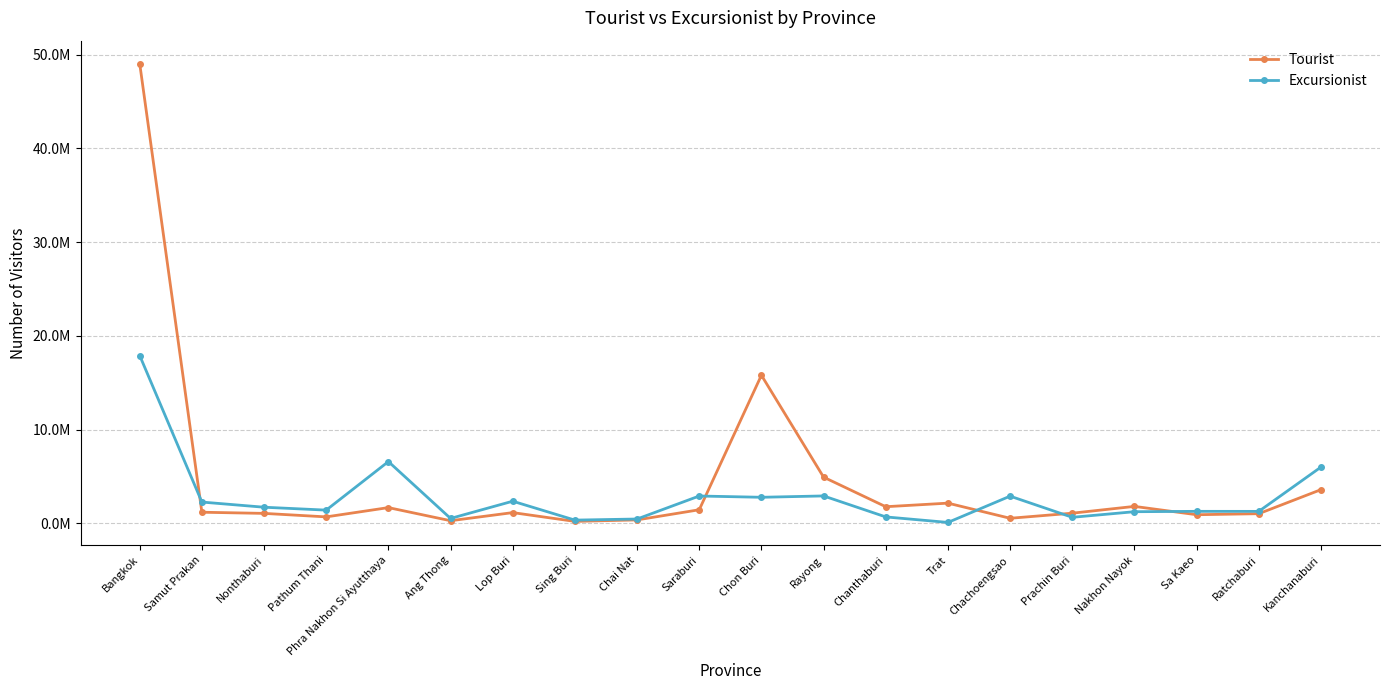

Does the chart have visible grid lines?

Yes